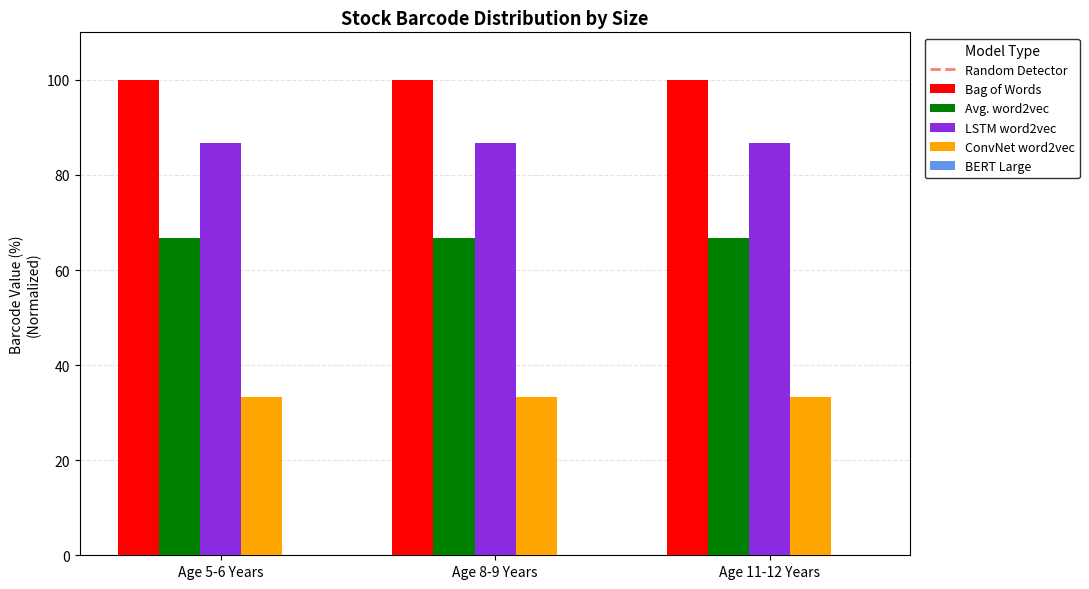

True or false: LSTM word2vec has a value of 86.7 at Age 11-12 Years.

True